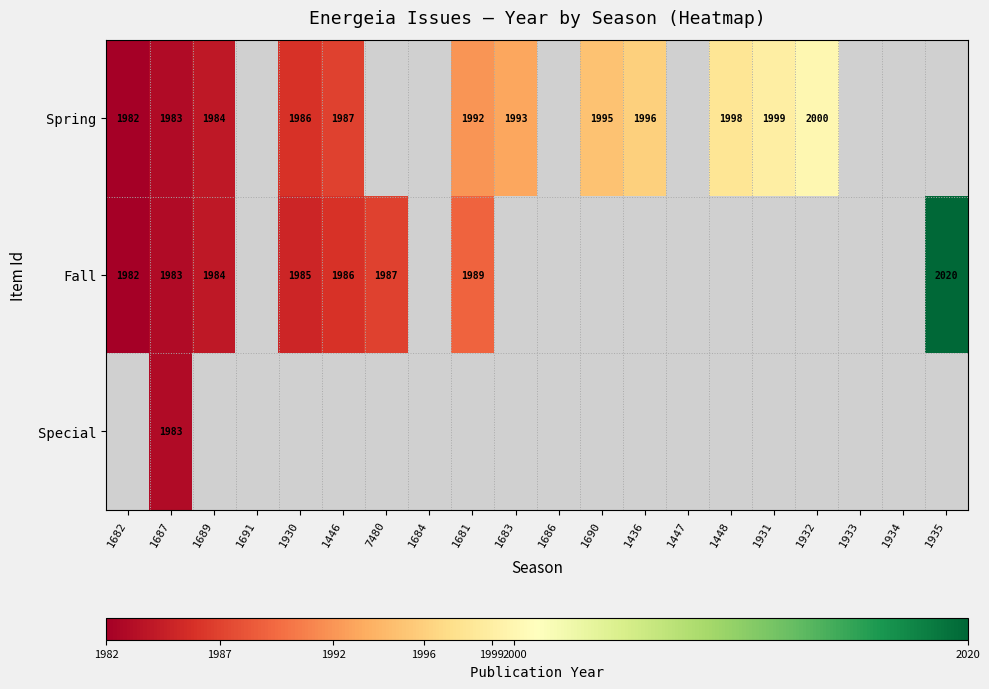

Is it true that Fall equals 1982 at 1682?

True